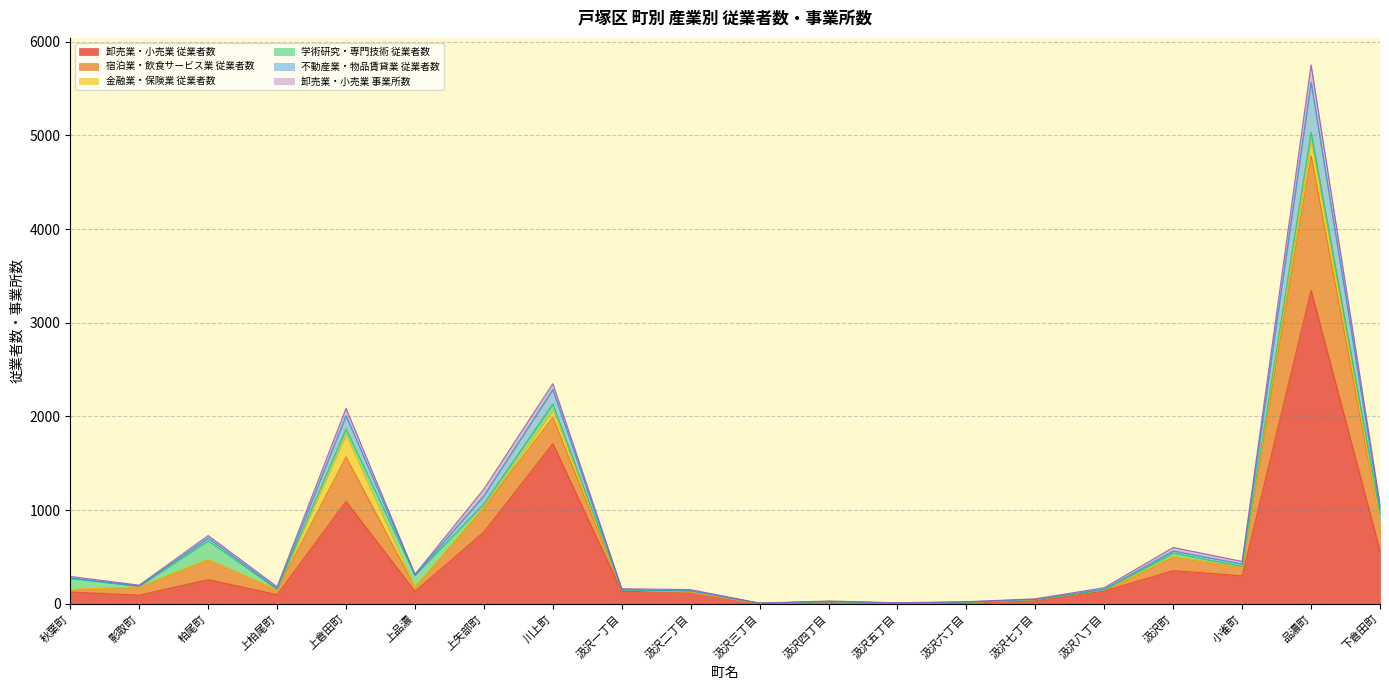

At 上柏尾町, list the series in order from largest to smallest.

卸売業・小売業 従業者数, 宿泊業・飲食サービス業 従業者数, 卸売業・小売業 事業所数, 不動産業・物品賃貸業 従業者数, 学術研究・専門技術 従業者数, 金融業・保険業 従業者数